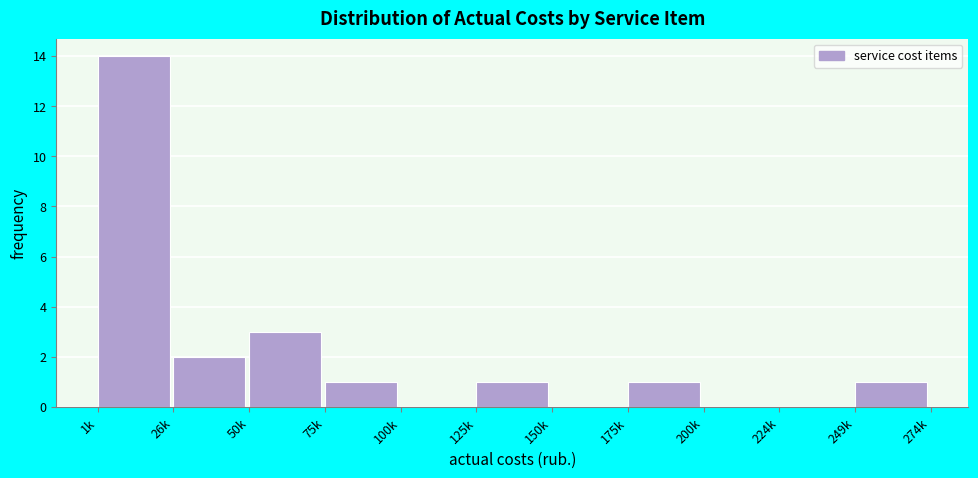

Reading left to right, list all the values displayed in this chart.

1k=14	26k=2	50k=3	75k=1	100k=0	125k=1	150k=0	175k=1	200k=0	224k=0	249k=1